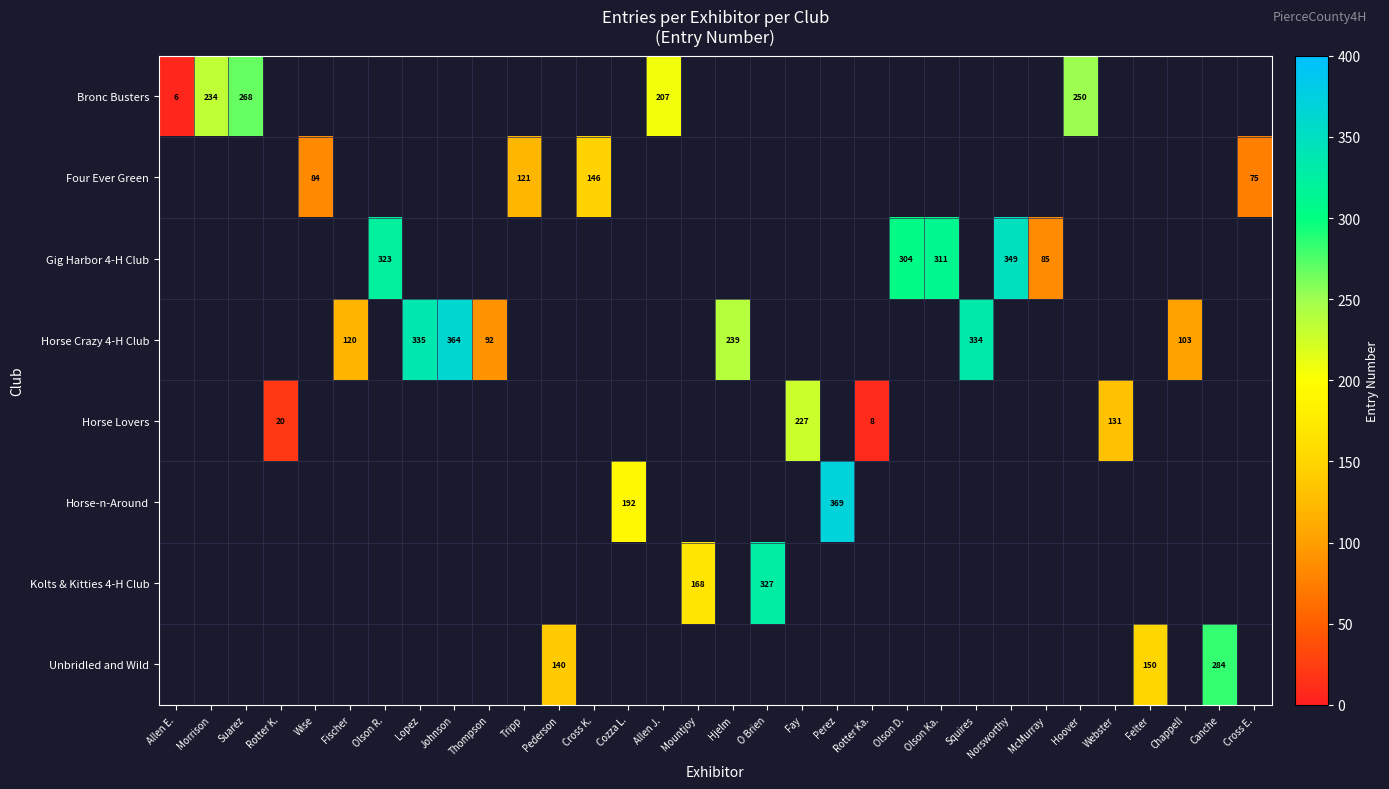

Is the value of Horse Crazy 4-H Club at Felter greater than the value of Horse-n-Around at Mountjoy?

No